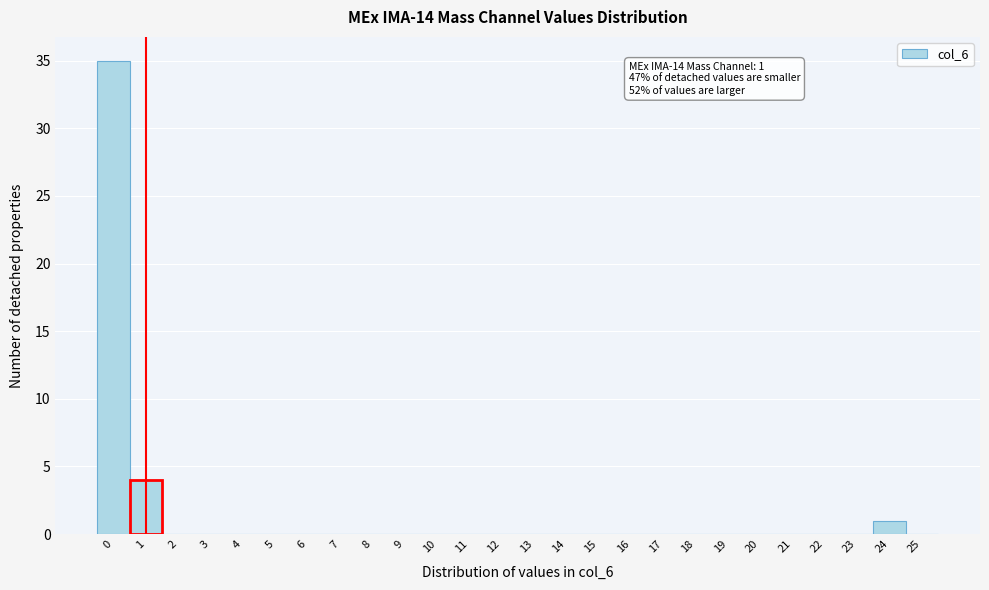

Which range on the x-axis has the tallest bar?

-0.5 to 0.5